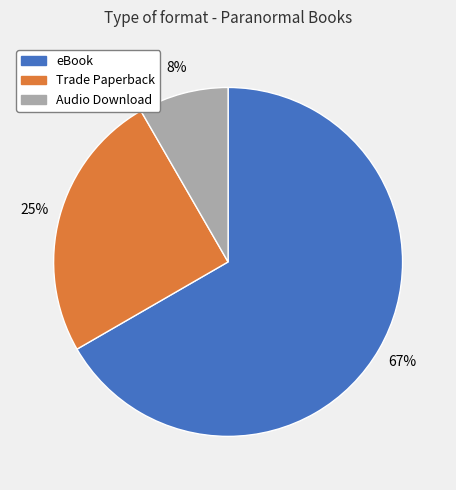

Is there any slice that represents more than half of the pie?

Yes